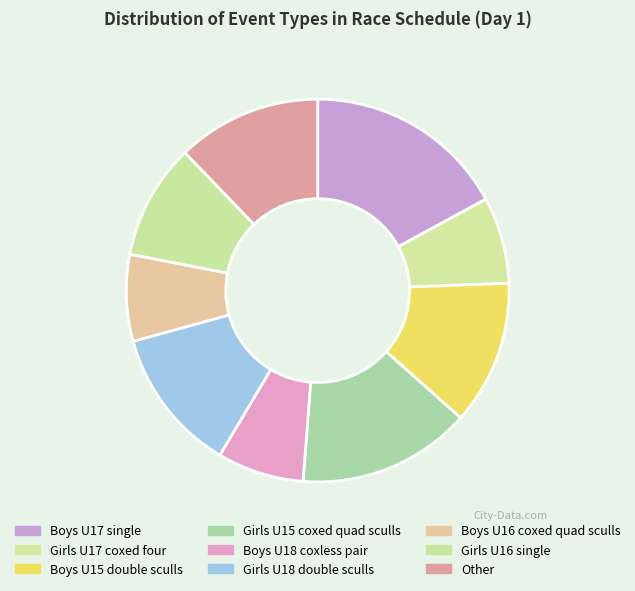

How many slices are in this pie chart?

9